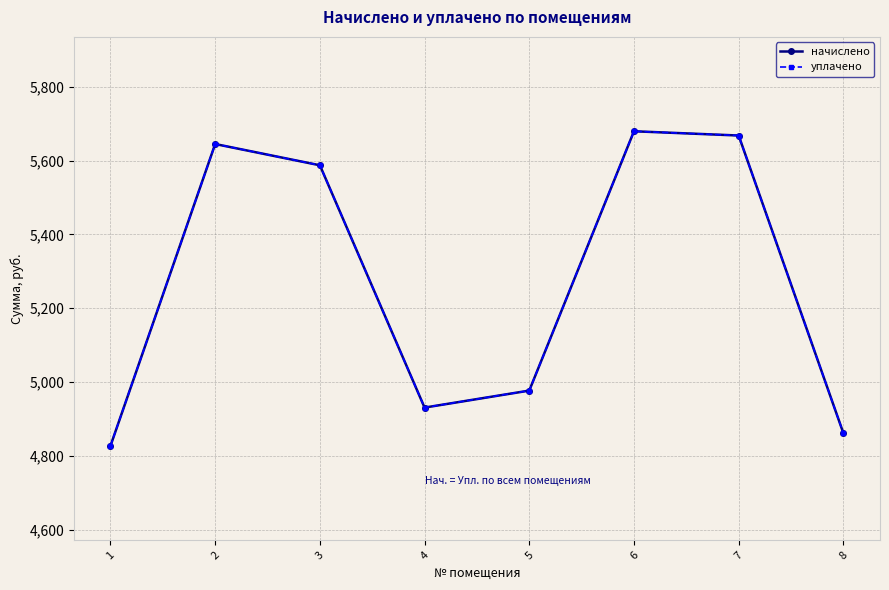

Which series has the widest spread of values?

начислено